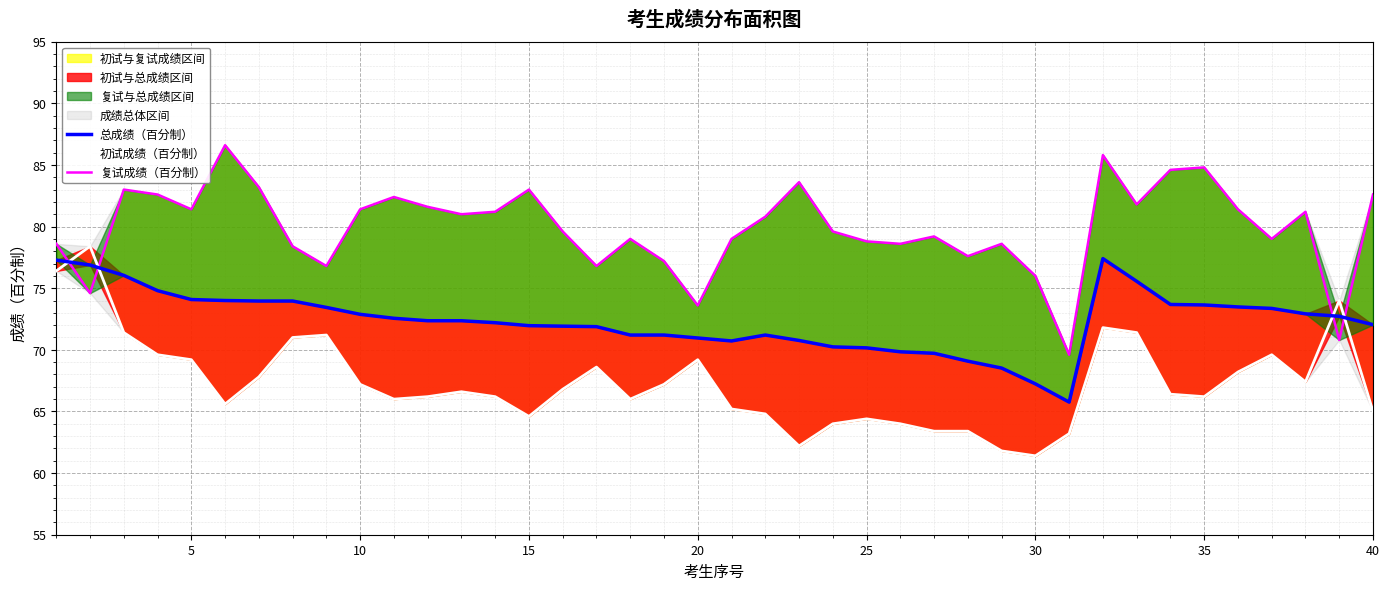

In 初试成绩（百分制）, how many points are lower than both neighbors (excluding endpoints)?

8